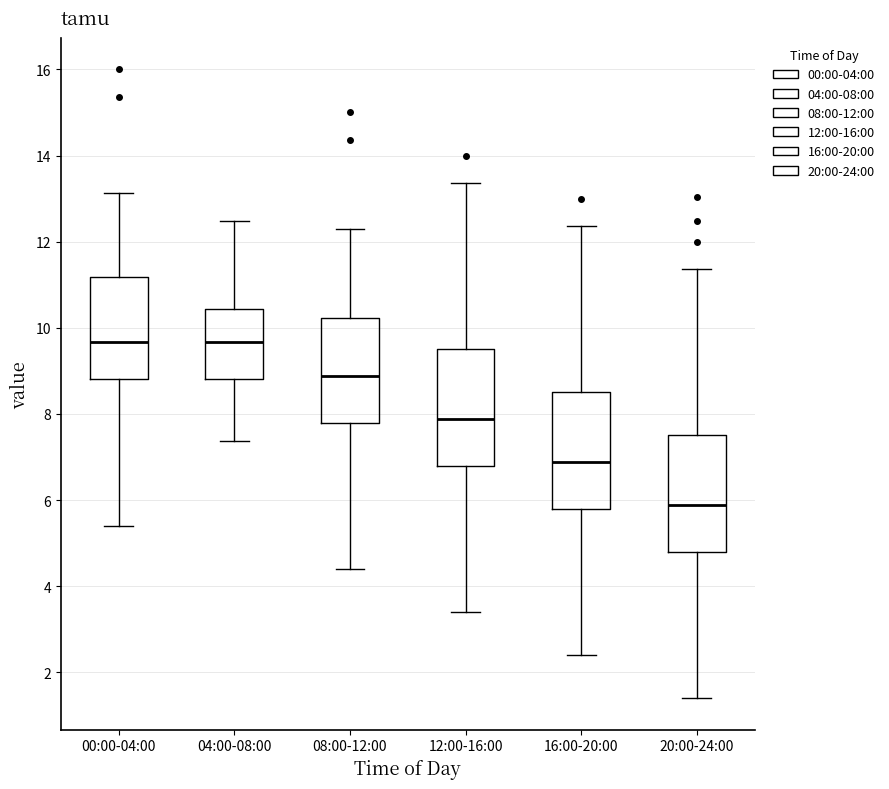

Where does the upper whisker of the box for 20:00-24:00 end on the y-axis? The values are not printed on the chart, so give them approximately, as read against the axis.

11.4